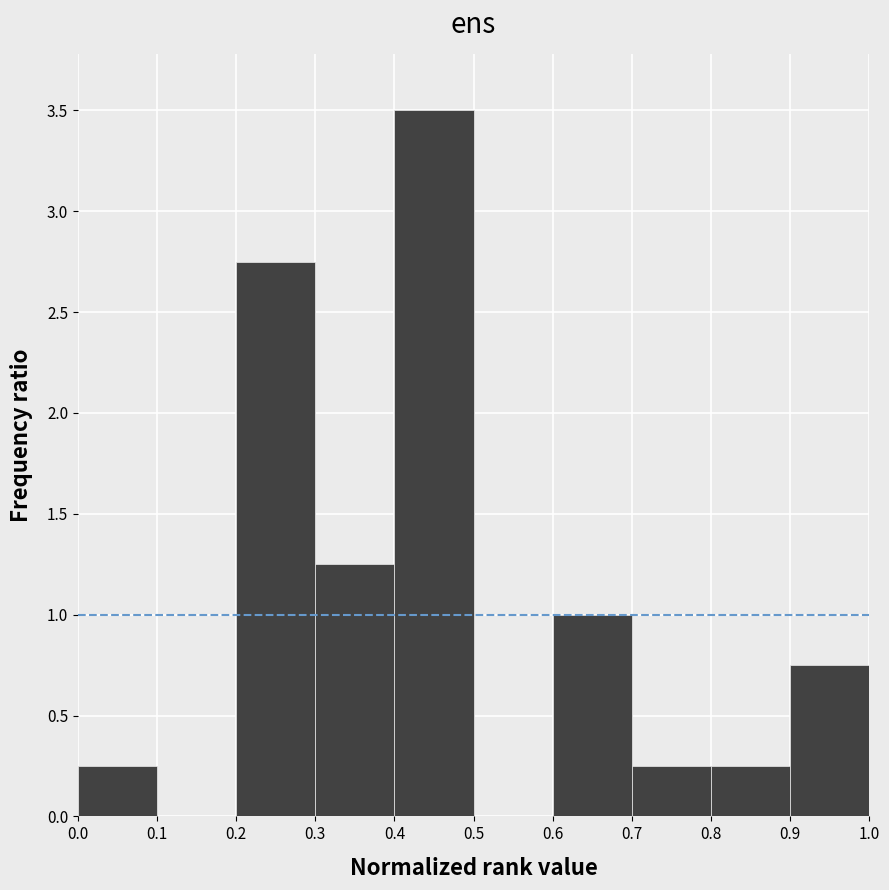

How tall is the bar that spans 0.0 to 0.1 on the x-axis? The values are not printed on the chart, so give them approximately, as read against the axis.

0.25